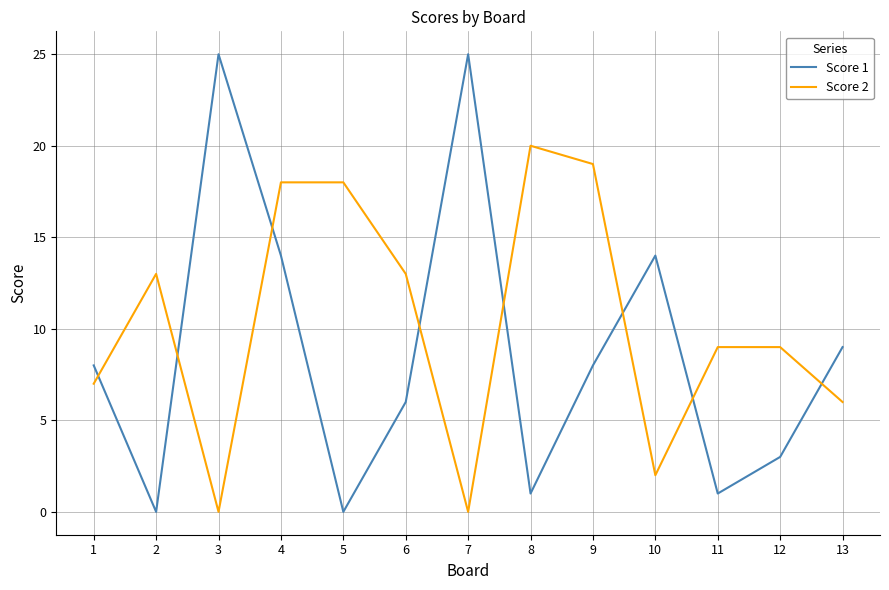

True or false: Score 1 and Score 2 cross at least once.

True